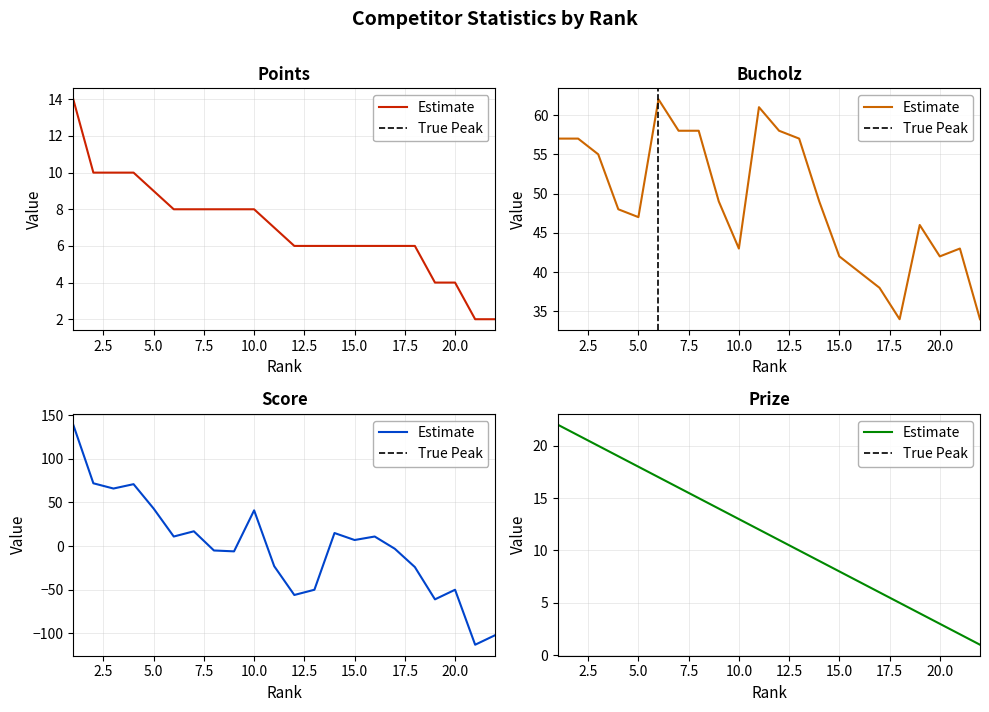

Which series has the largest total across all categories?

Bucholz